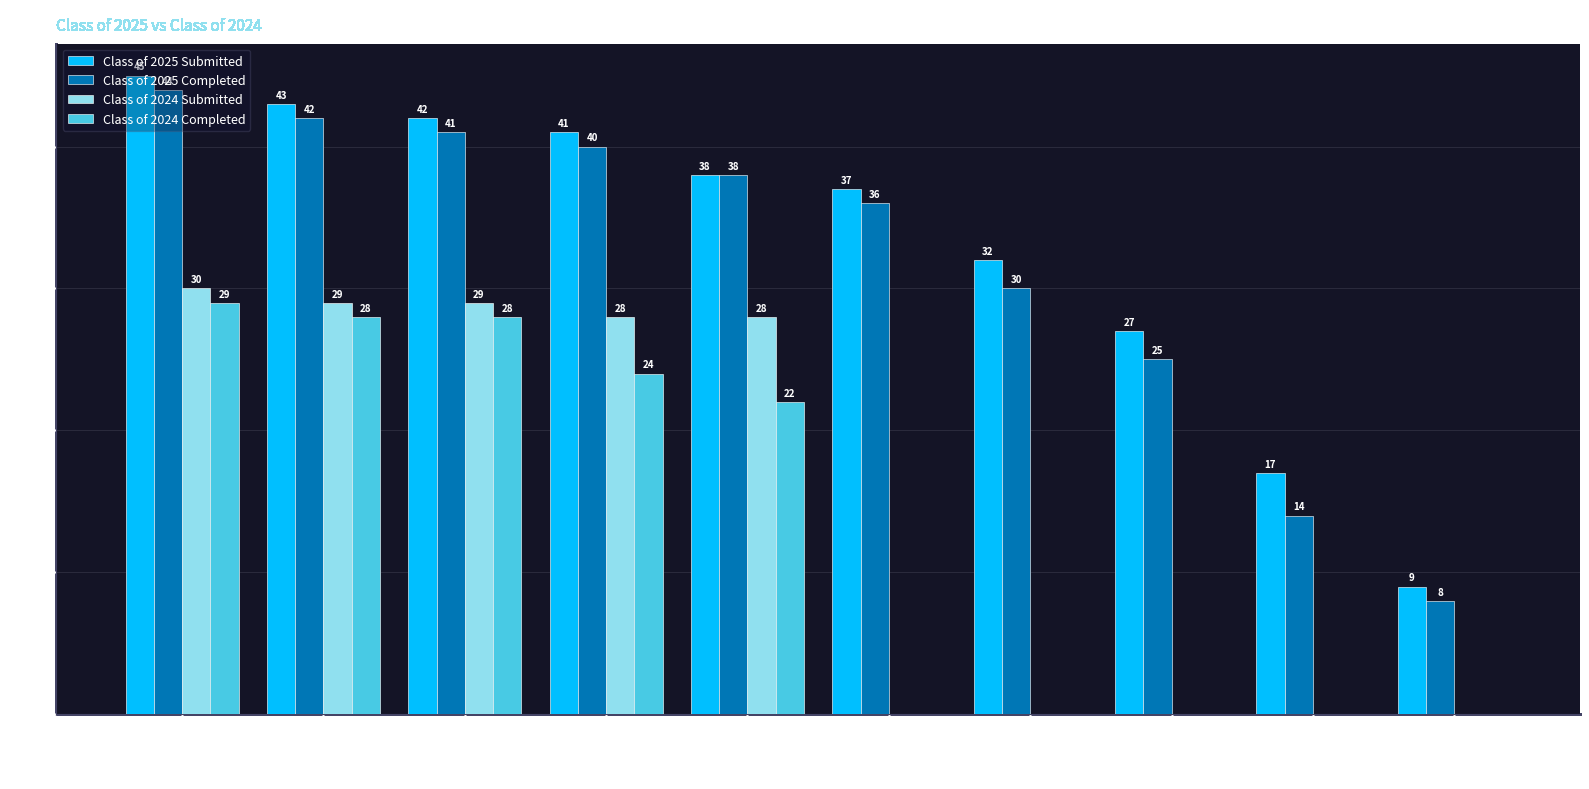

The Class of 2025 Completed series shows 41 at 05/09. True or false?

True